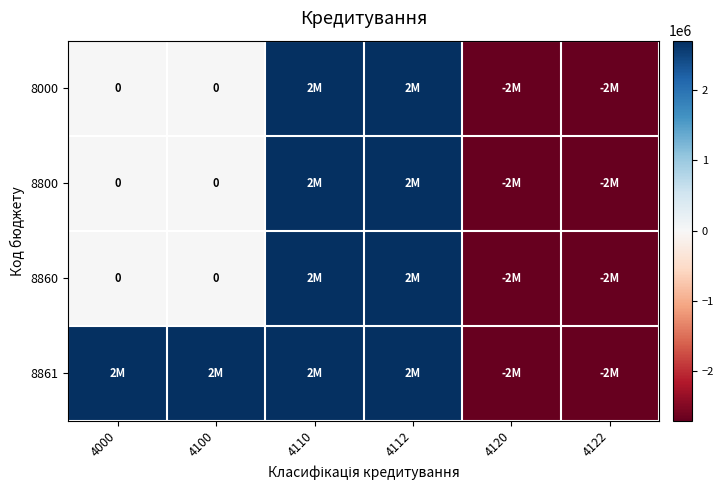

How many negative values does the 8800 series have?

2